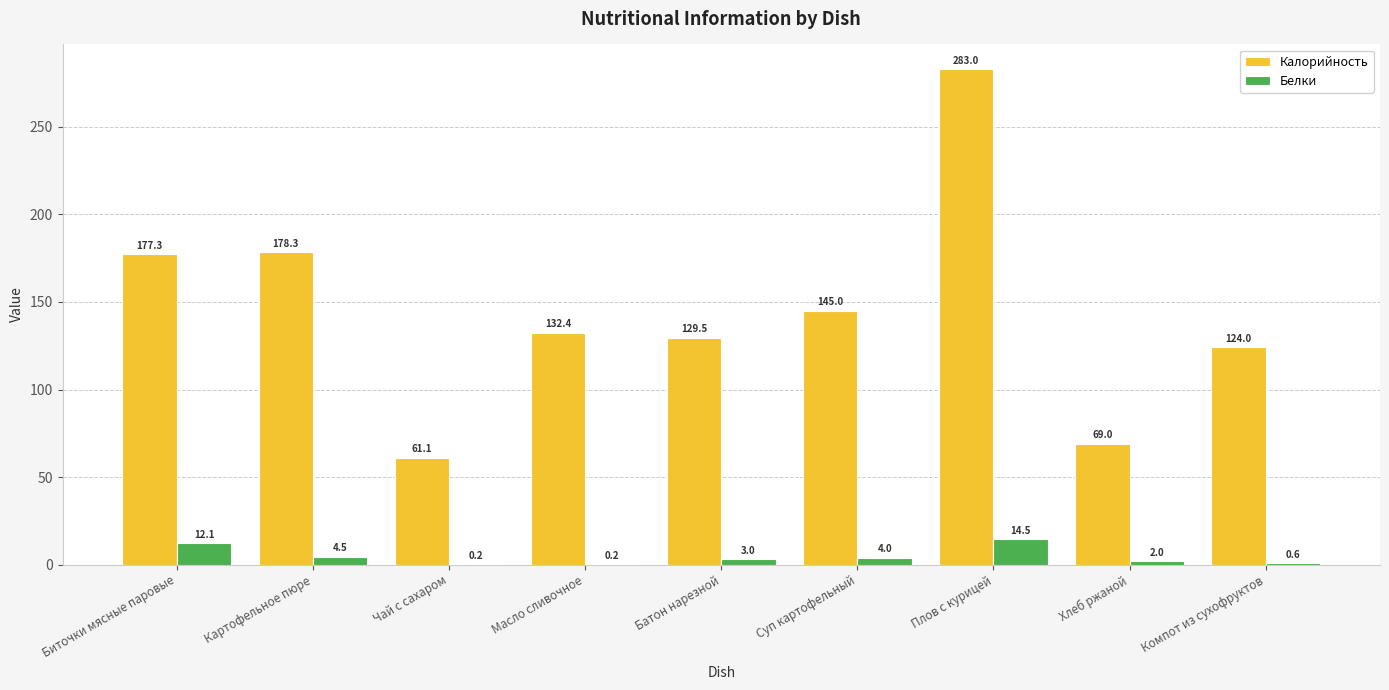

Which category has the highest value in the Белки series?

Плов с курицей